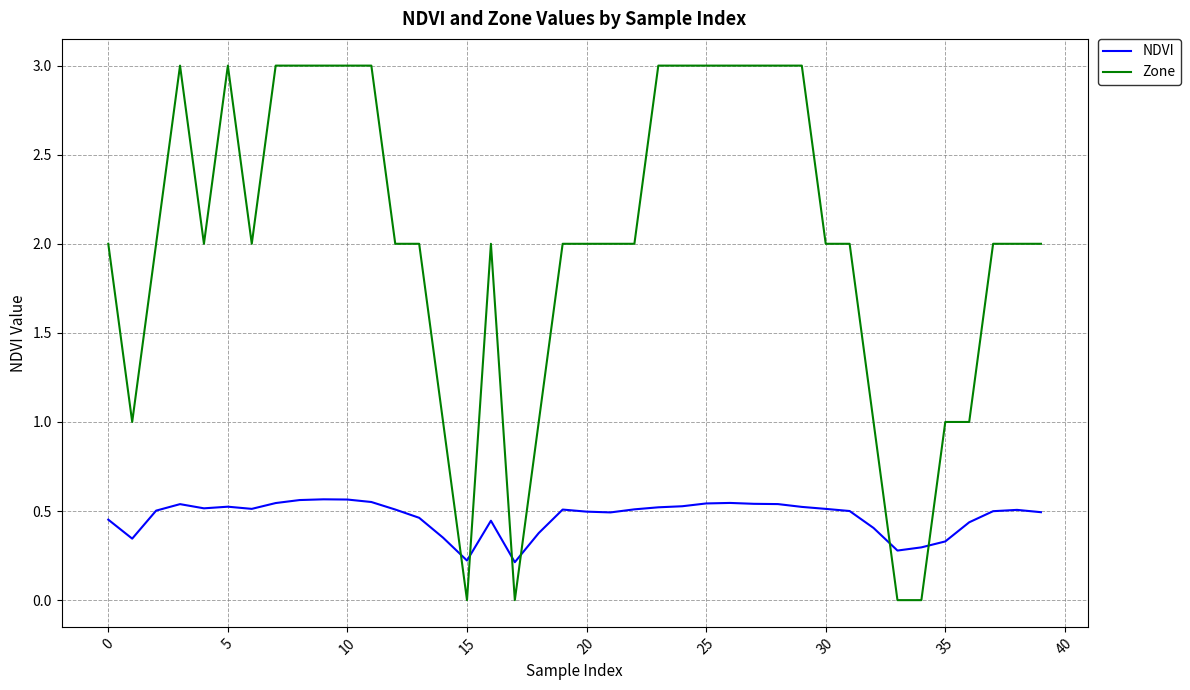

Which series has the largest total across all categories?

Zone